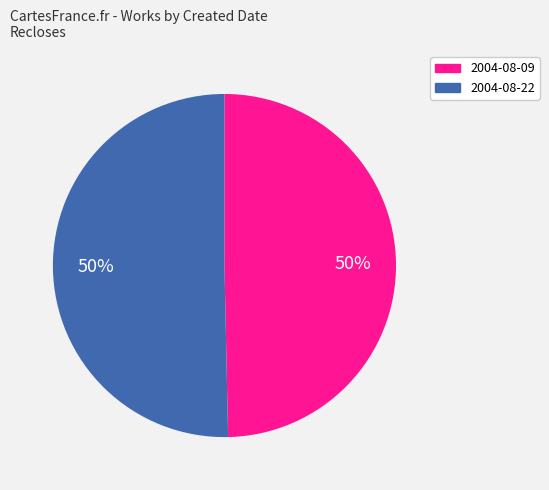

Is the sum of 2004-08-09 and 2004-08-22 greater than half?

Yes